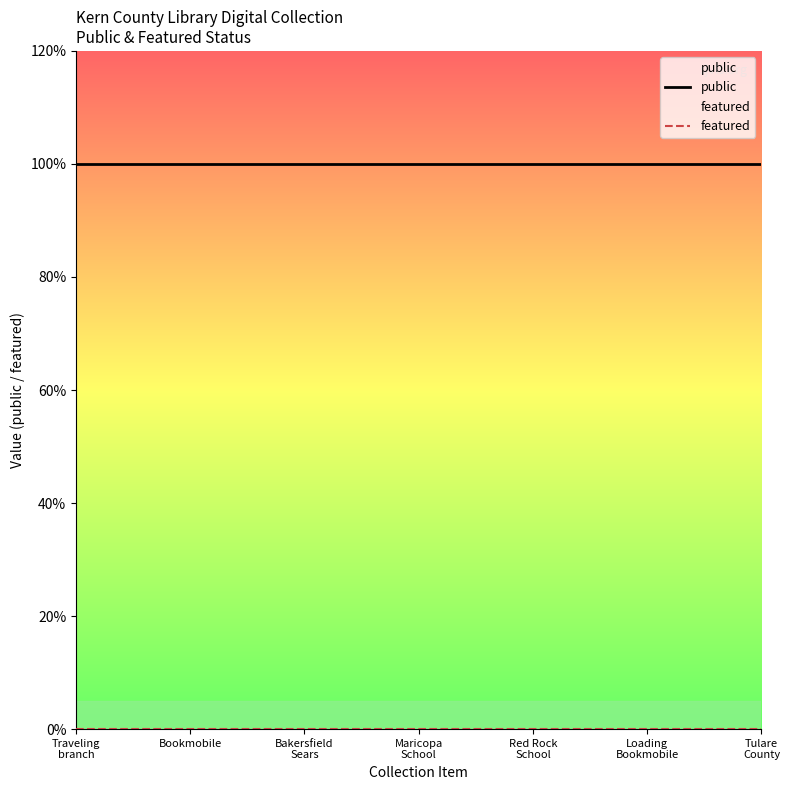

What is the spread (max minus min) of values at Tulare
County?

1